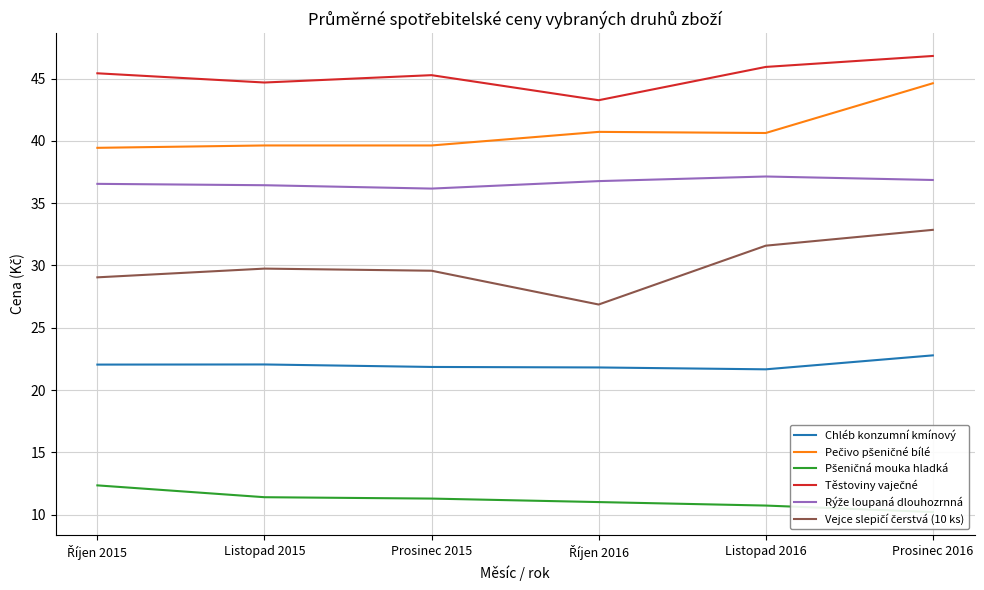

What is the spread (max minus min) of values at Prosinec 2016?

36.6